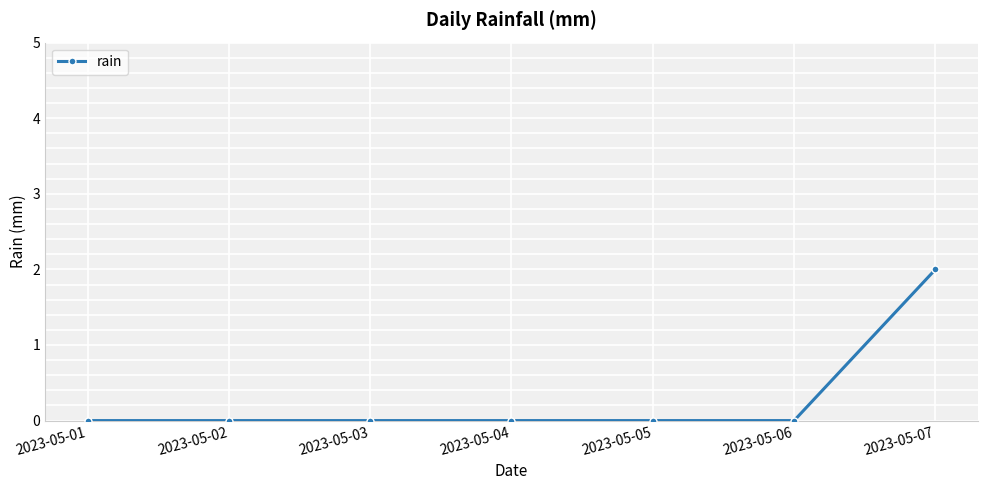

Reading left to right, list all the values displayed in this chart.

0	0	0	0	0	0	2